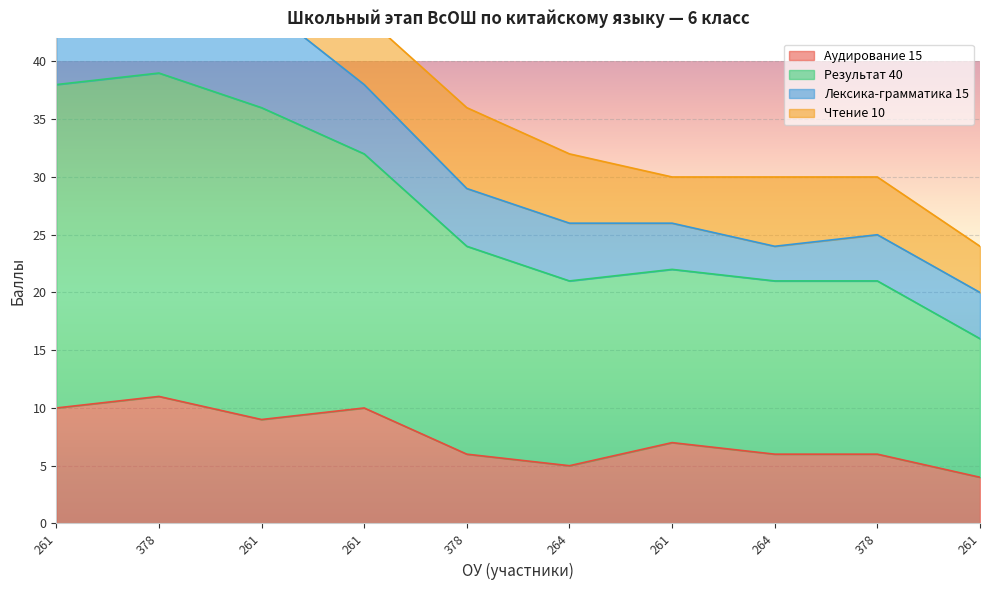

Which has a higher value, 378 or 261?

378